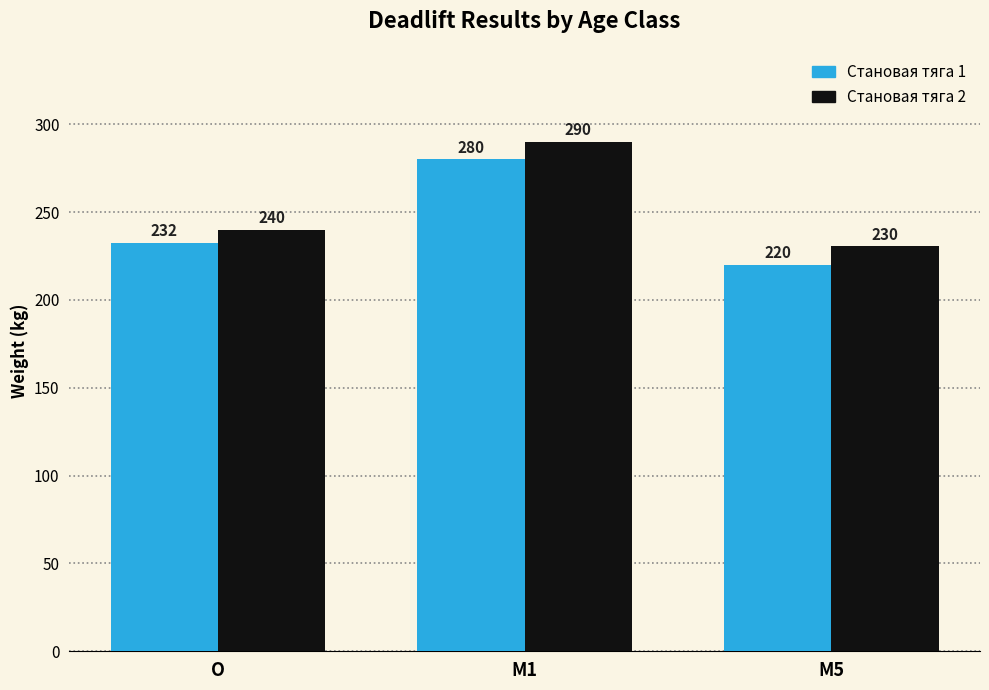

The value of Становая тяга 2 at O is 240.0. True or false?

True